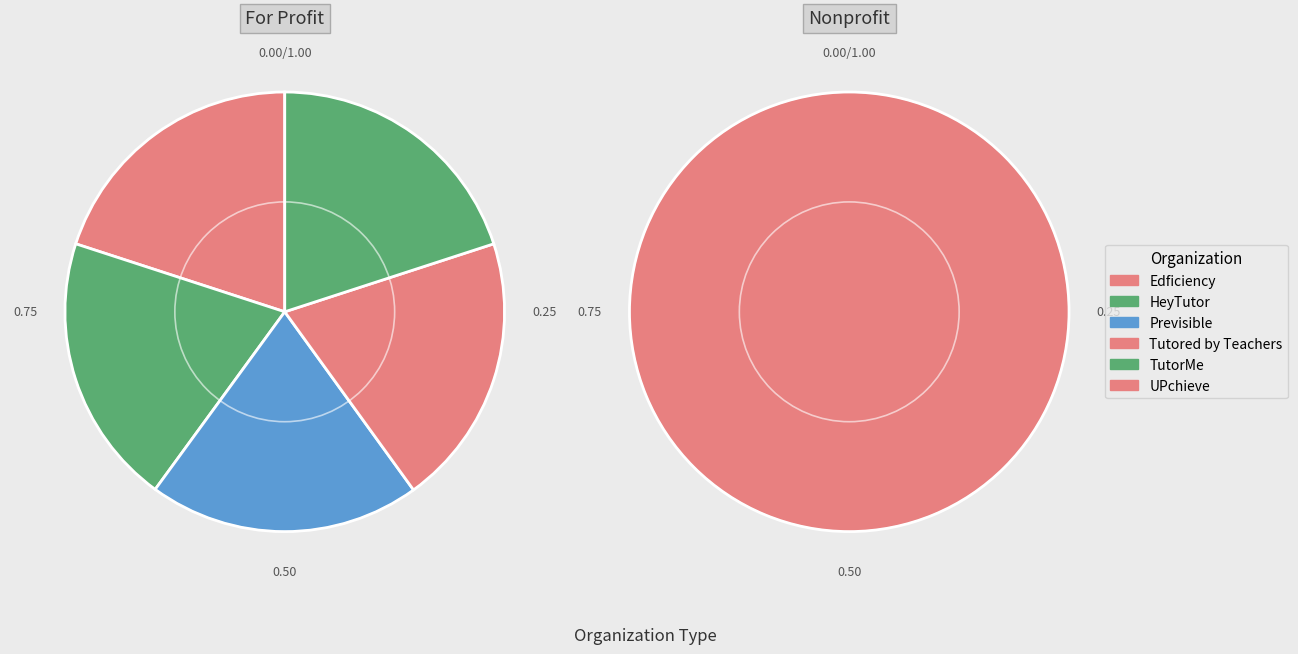

What is the ratio of the value at Edficiency to the value at HeyTutor?

1.0